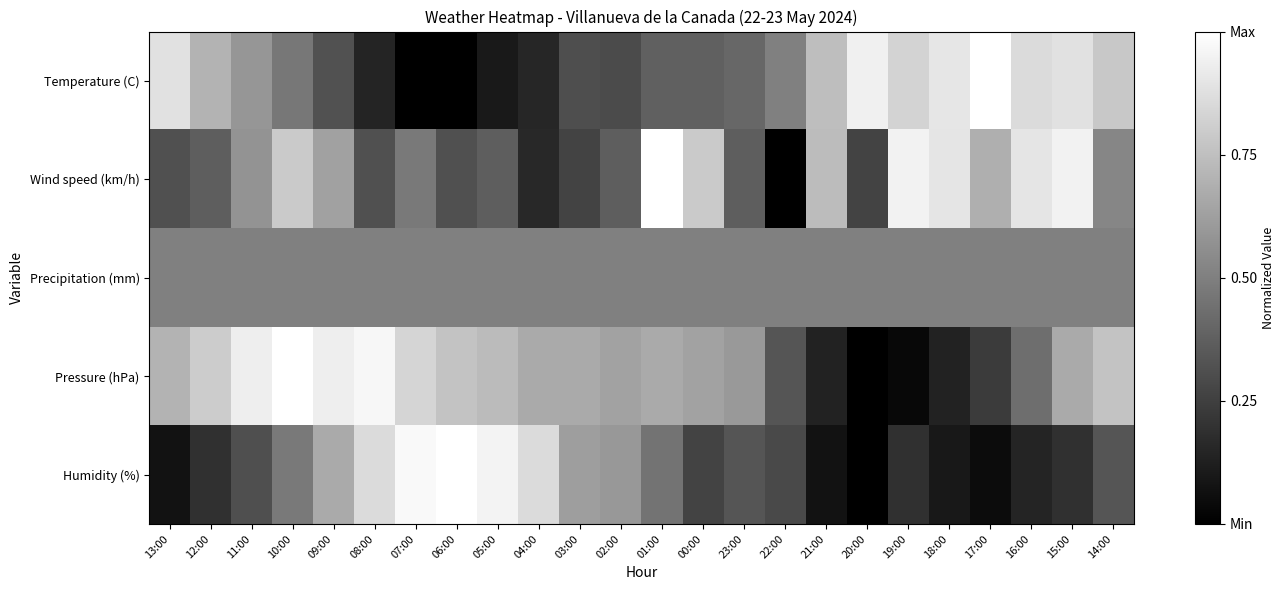

Which series has the largest total across all categories?

Pressure (hPa)